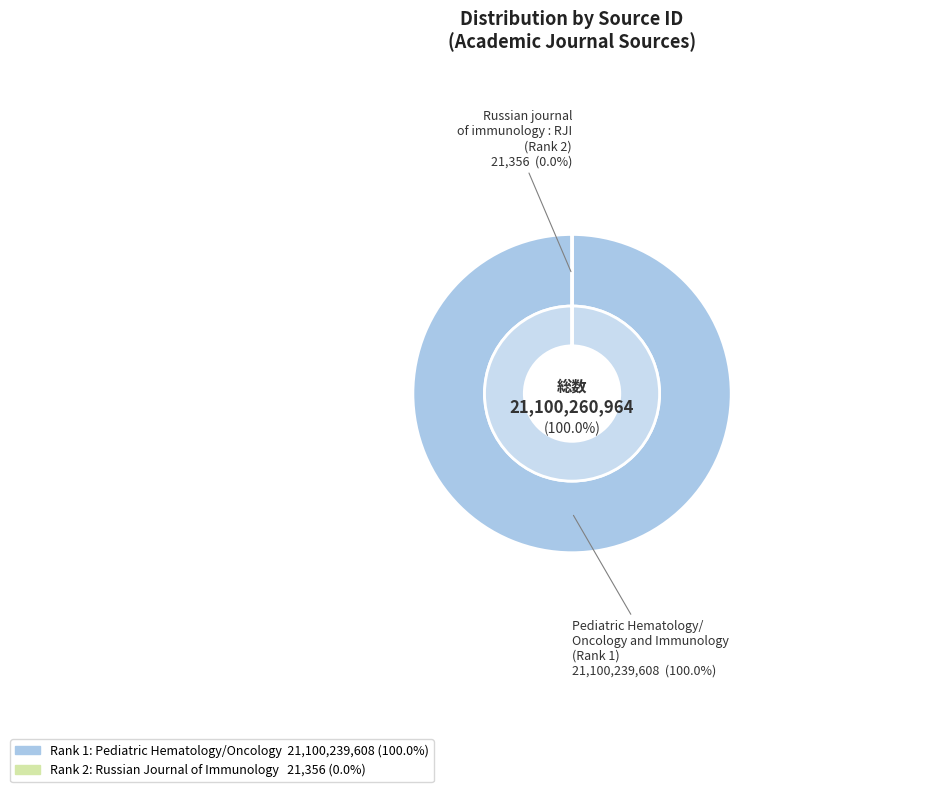

Do Pediatric Hematology/Oncology and Immunology (Rank 1) and Russian journal of immunology : RJI (Rank 2) together represent more than half of the pie?

Yes